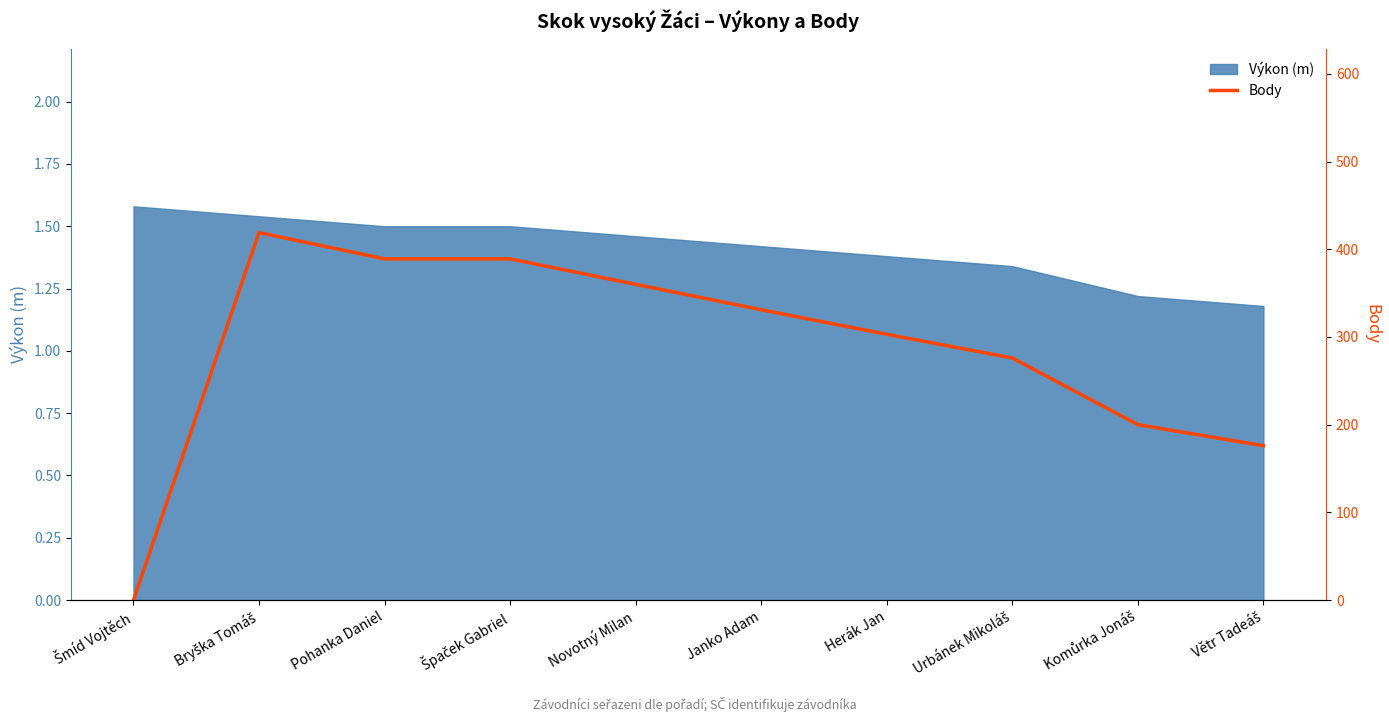

How many values are below 331?

5